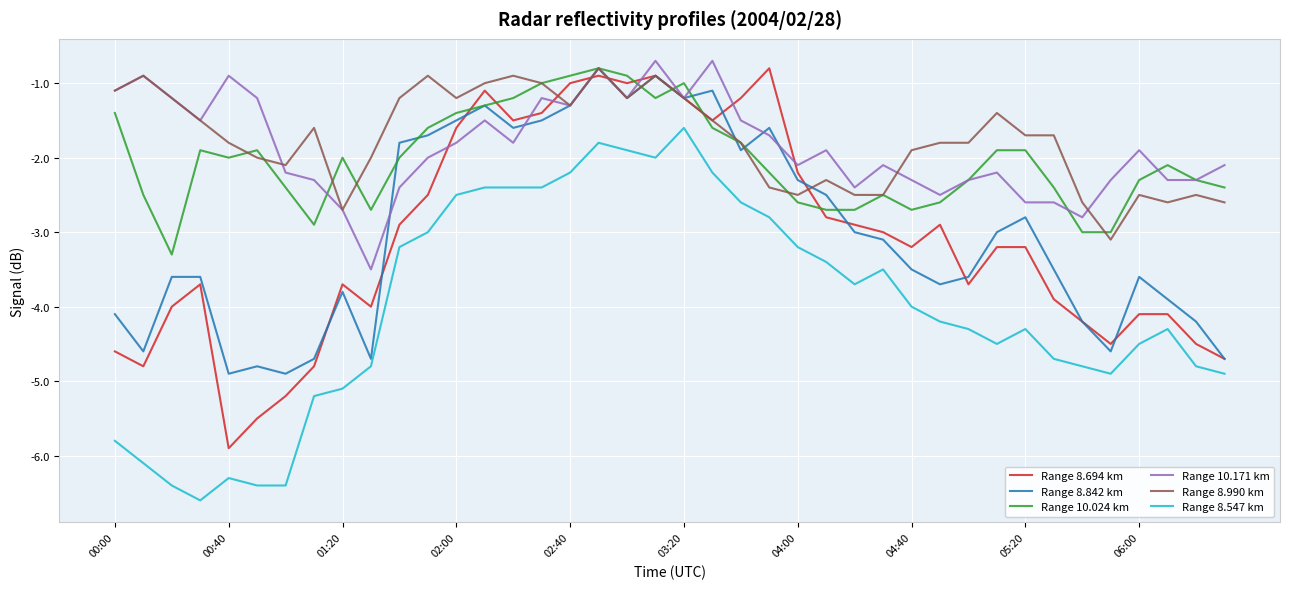

True or false: Range 10.024 km and Range 8.547 km intersect in this chart.

False